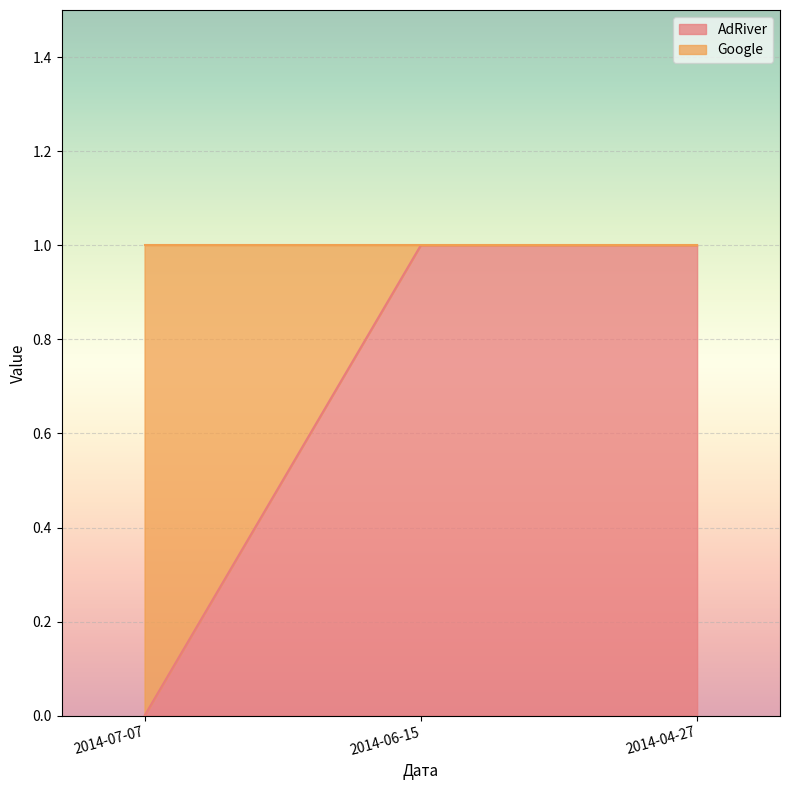

True or false: the data shows 1 at 2014-06-15.

True